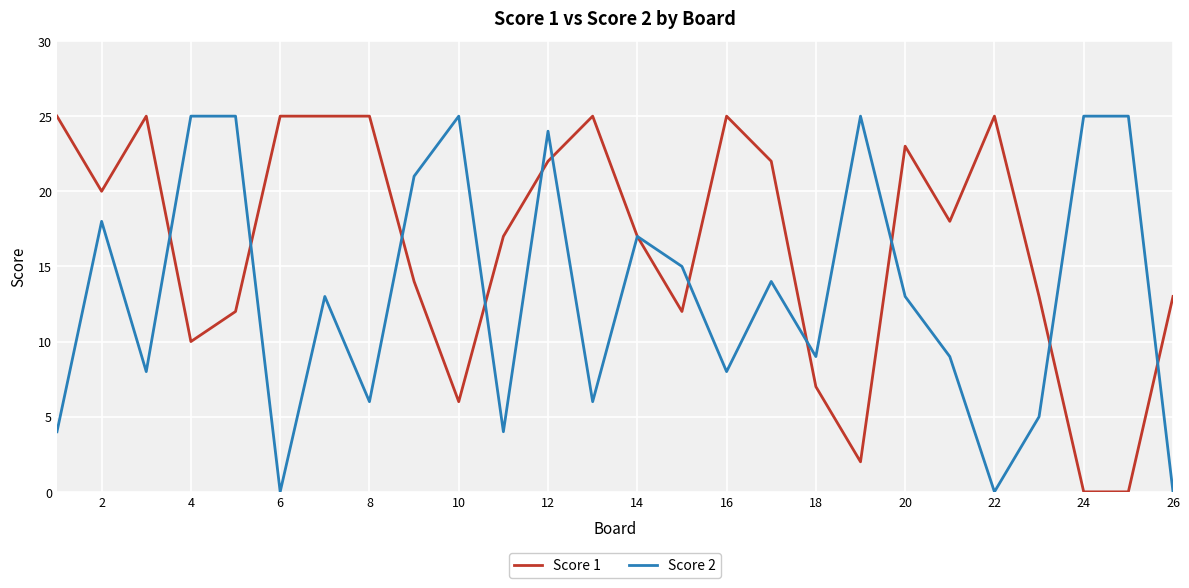

Which series ends up on top after the final intersection of Score 2 and Score 1?

Score 1